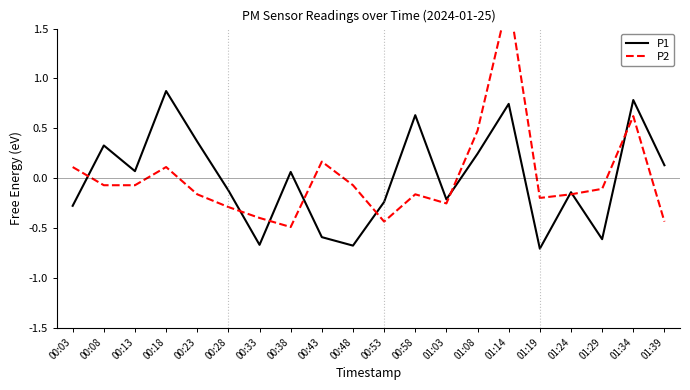

True or false: P1 and P2 cross at least once.

True